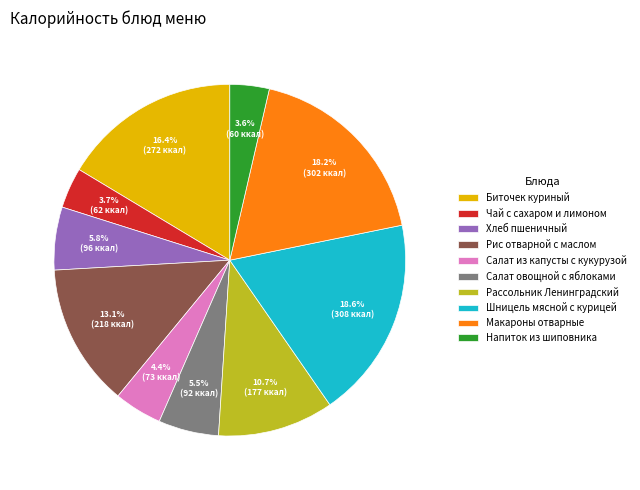

Is Салат из капусты с кукурузой the majority of the pie?

No